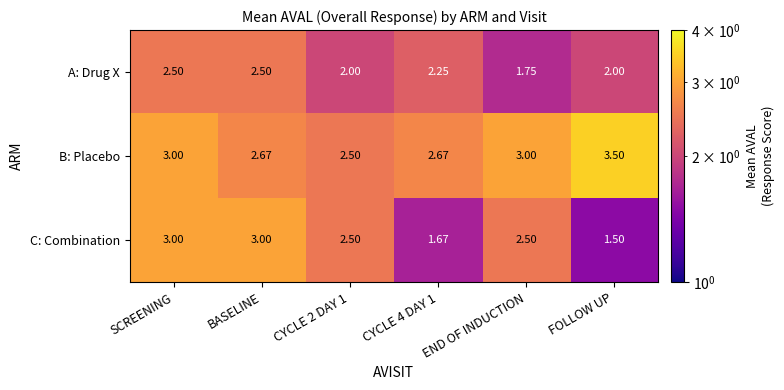

What is the difference between the highest and lowest values at SCREENING?

0.5